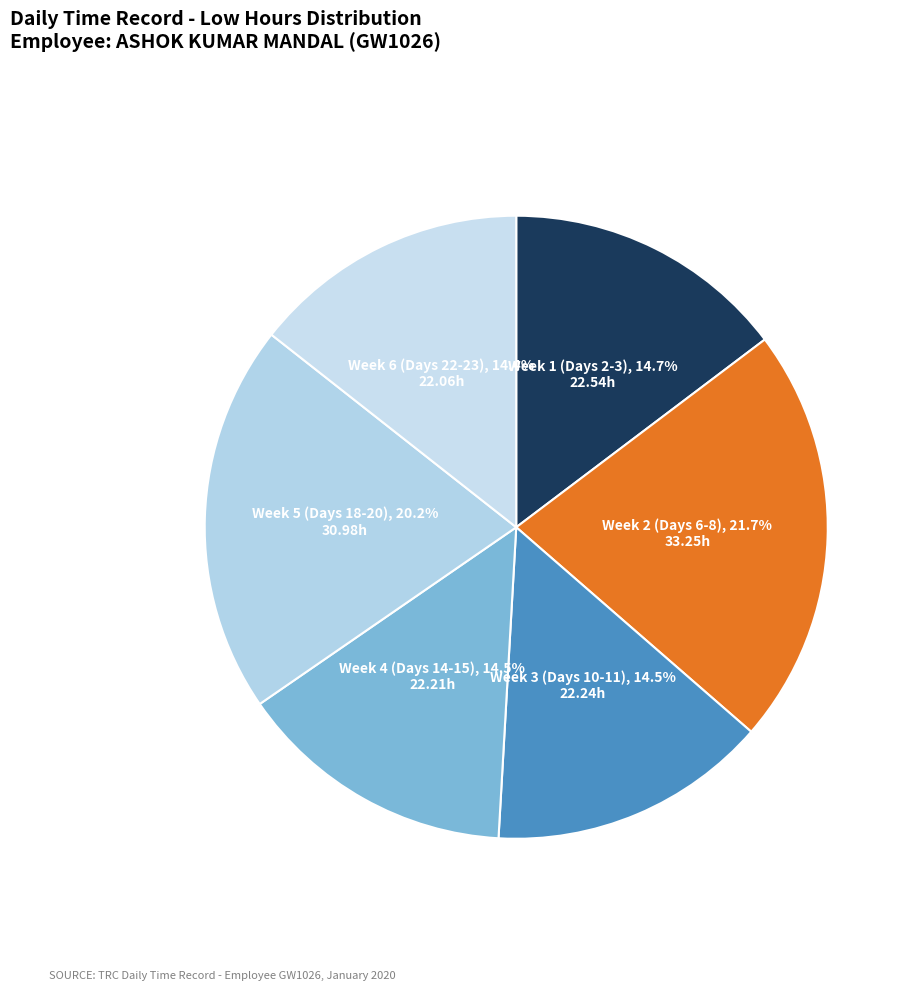

Is there any slice that represents more than half of the pie?

No